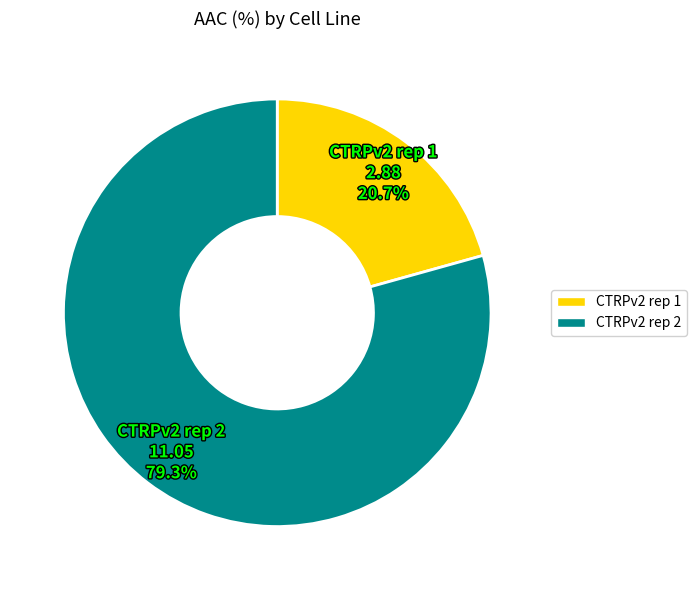

How many segments does this pie chart have?

2